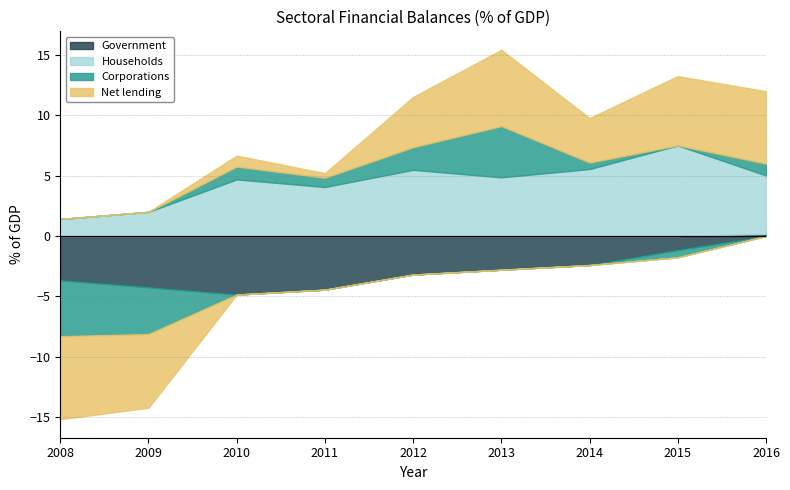

Reading right to left, what are all the values shown in this chart?

Government: 0.2	-1.2	-2.4	-2.8	-3.2	-4.4	-4.9	-4.2	-3.7
Households: 4.8	7.5	5.6	4.9	5.5	4.1	4.7	2.0	1.4
Corporations: 1.0	-0.6	0.5	4.2	1.9	0.8	1.1	-3.9	-4.6
Net lending: 6.0	5.8	3.7	6.3	4.2	0.4	0.9	-6.1	-6.9